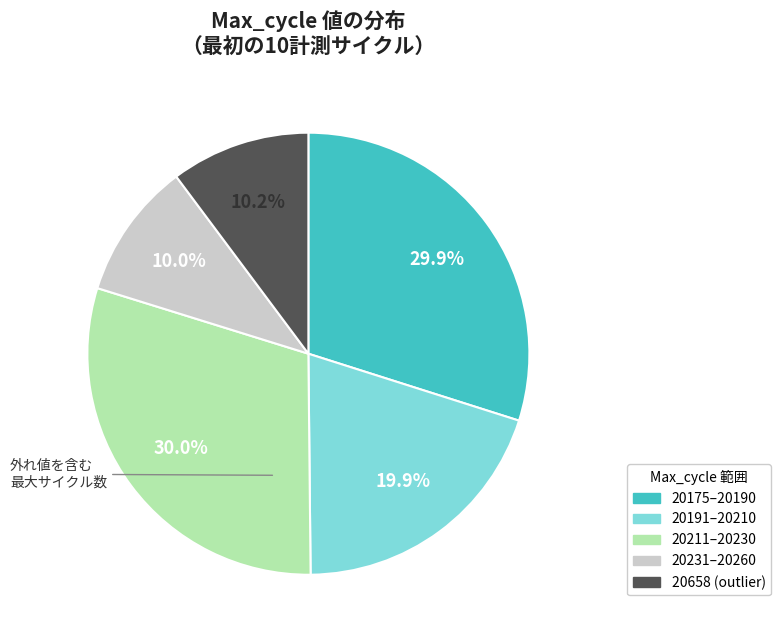

How many segments does this pie chart have?

5